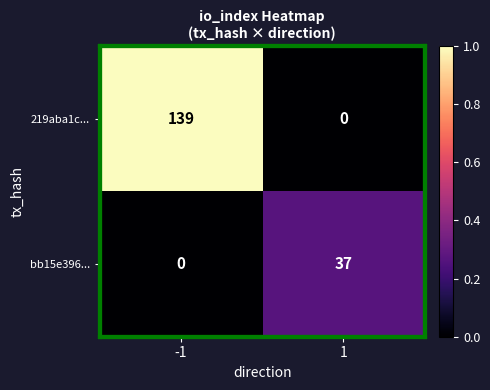

What is the difference between the maximum and minimum values in the 219aba1c... series?

139